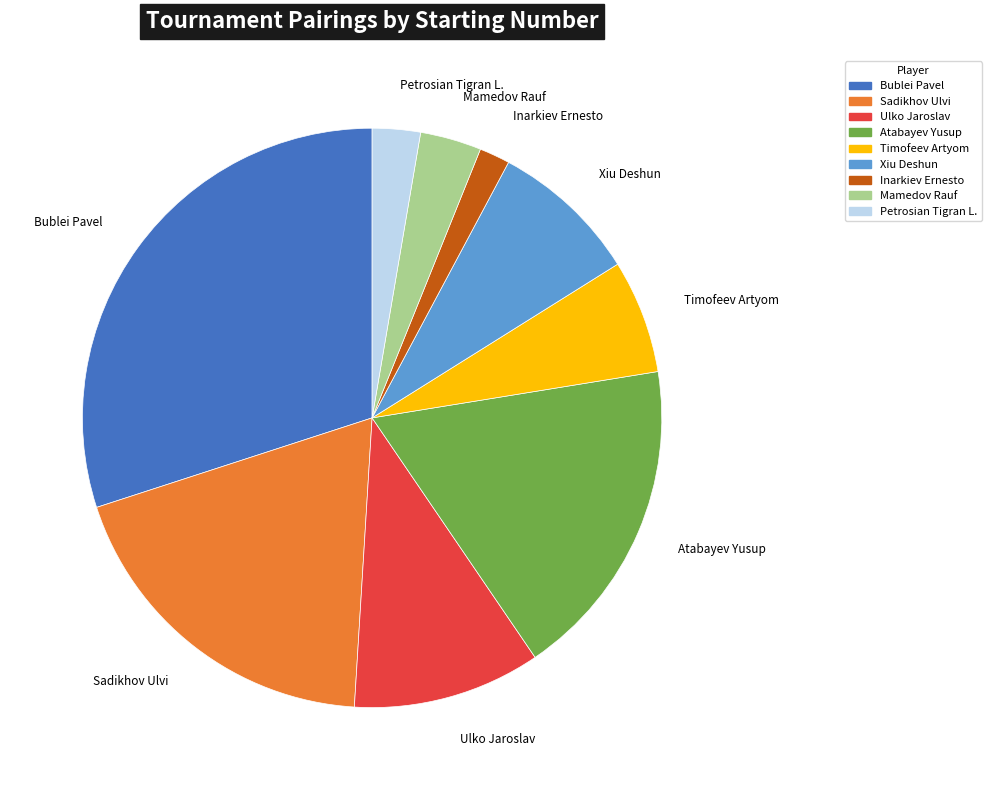

Is there any slice that represents more than half of the pie?

No